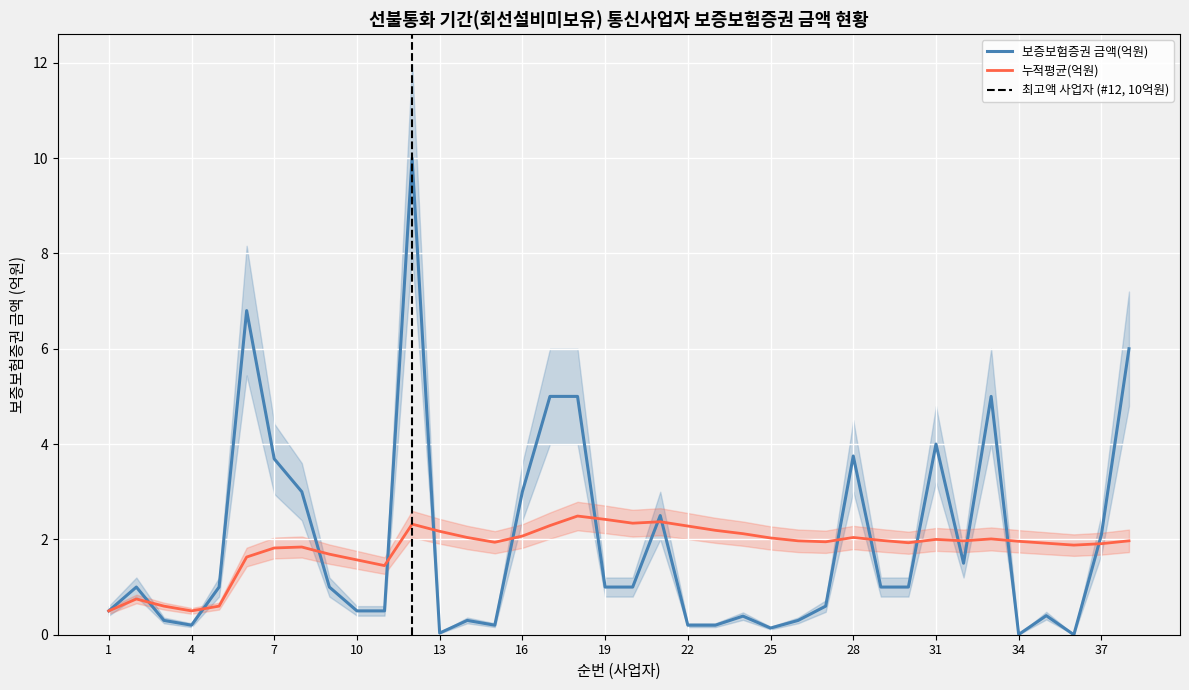

At which label does 누적평균(억원) reach its minimum?

1